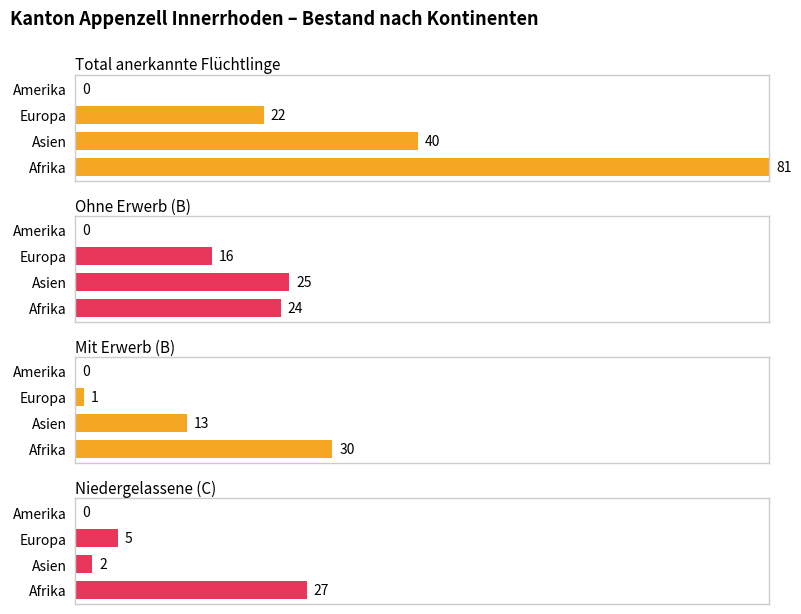

Rank the series by their maximum value, from lowest to highest.

Ohne Erwerb (B), Niedergelassene (C), Mit Erwerb (B), Total anerkannte Flüchtlinge